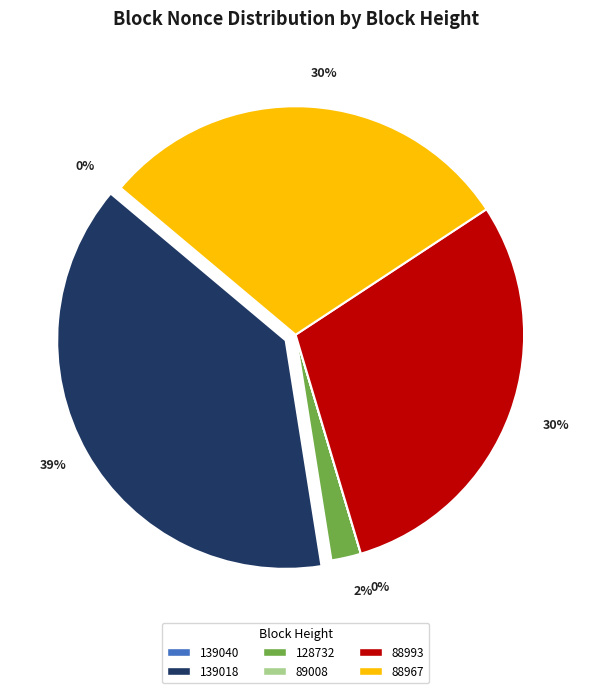

To the nearest percent, what is the difference between the largest and smallest slice percentages?

39%